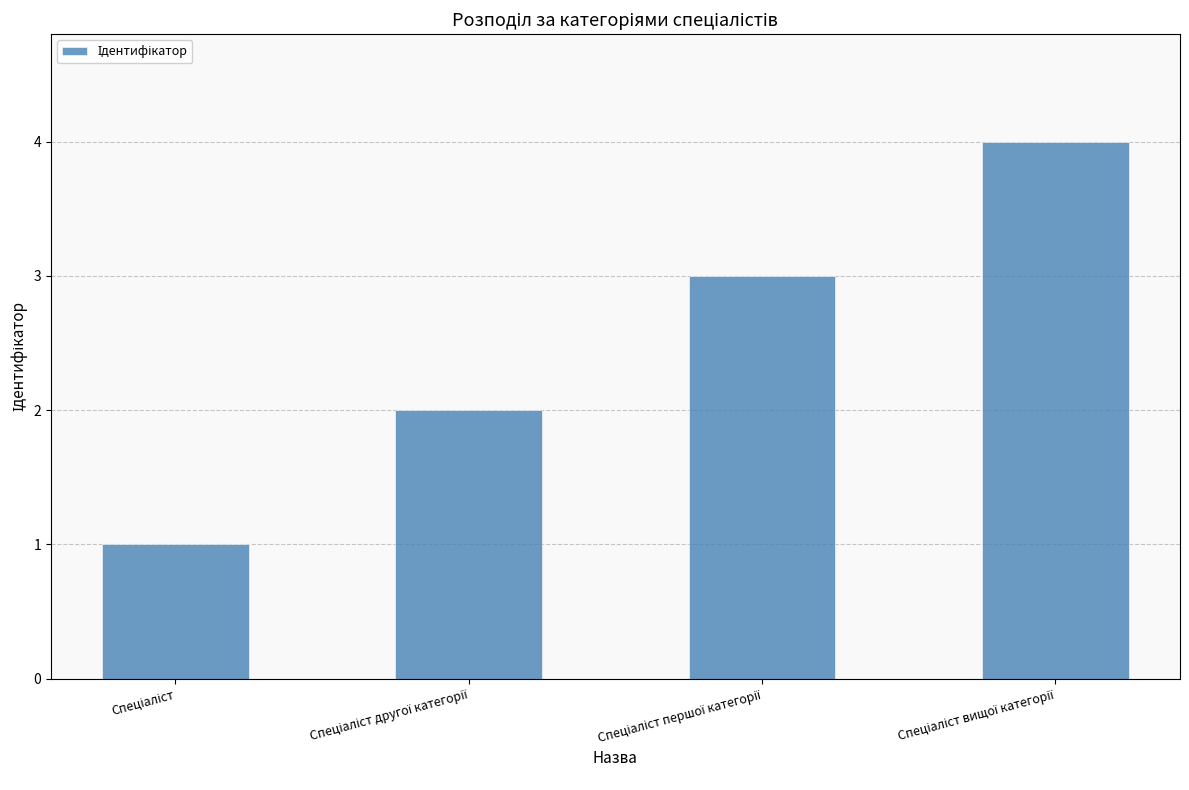

What is the greatest value displayed?

4